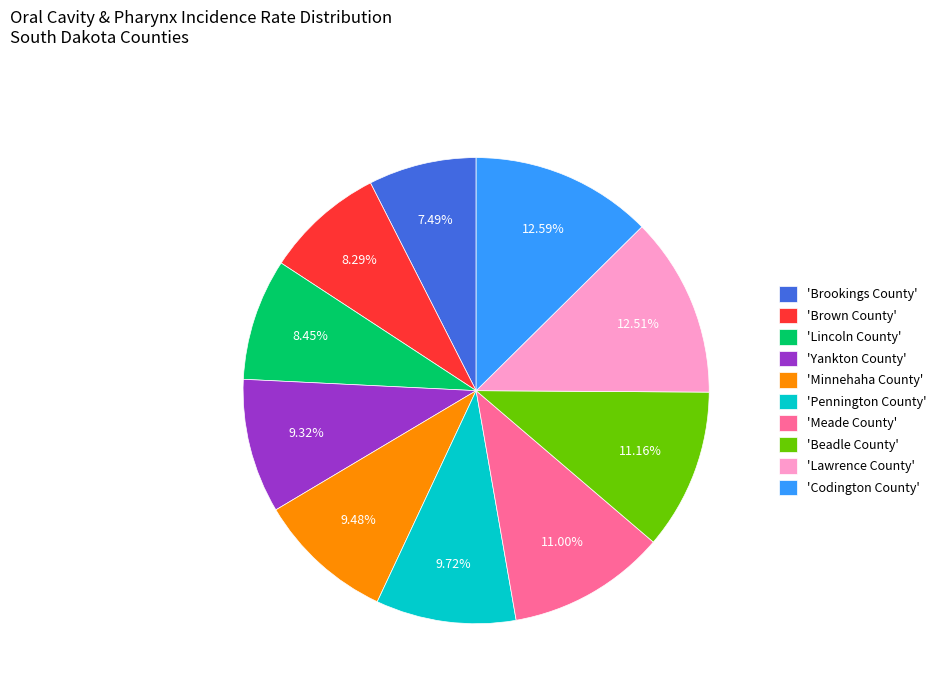

Between 'Beadle County' and 'Codington County', which is larger?

'Codington County'